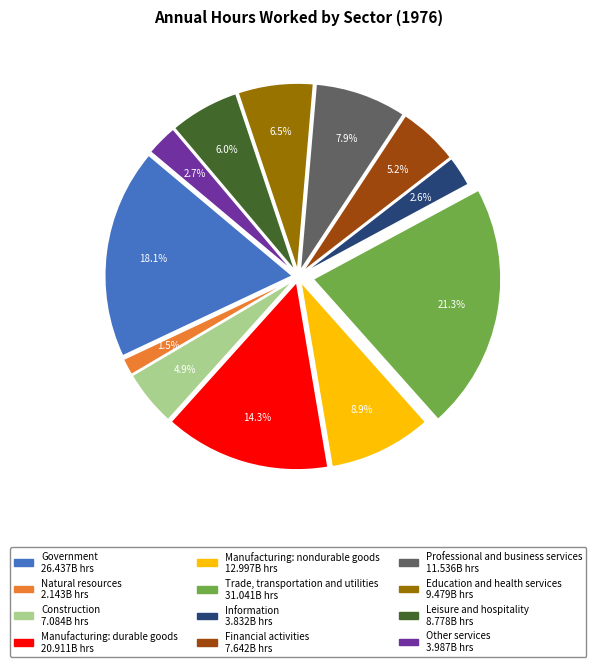

To the nearest percent, what portion does Construction represent?

5%